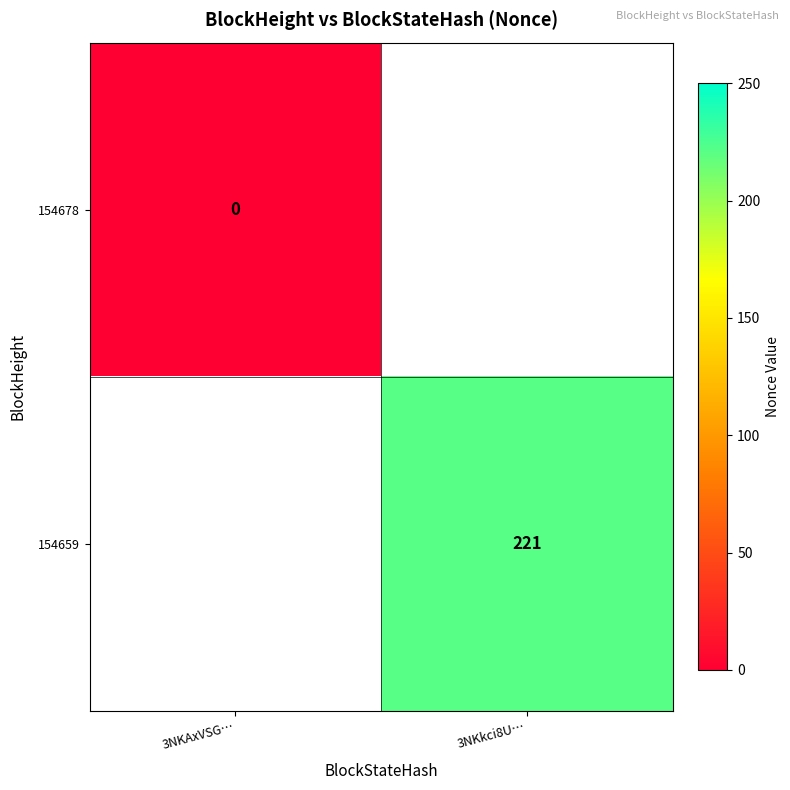

Which has a higher value, 3NKAxVSG… or 3NKkci8U…?

3NKkci8U…